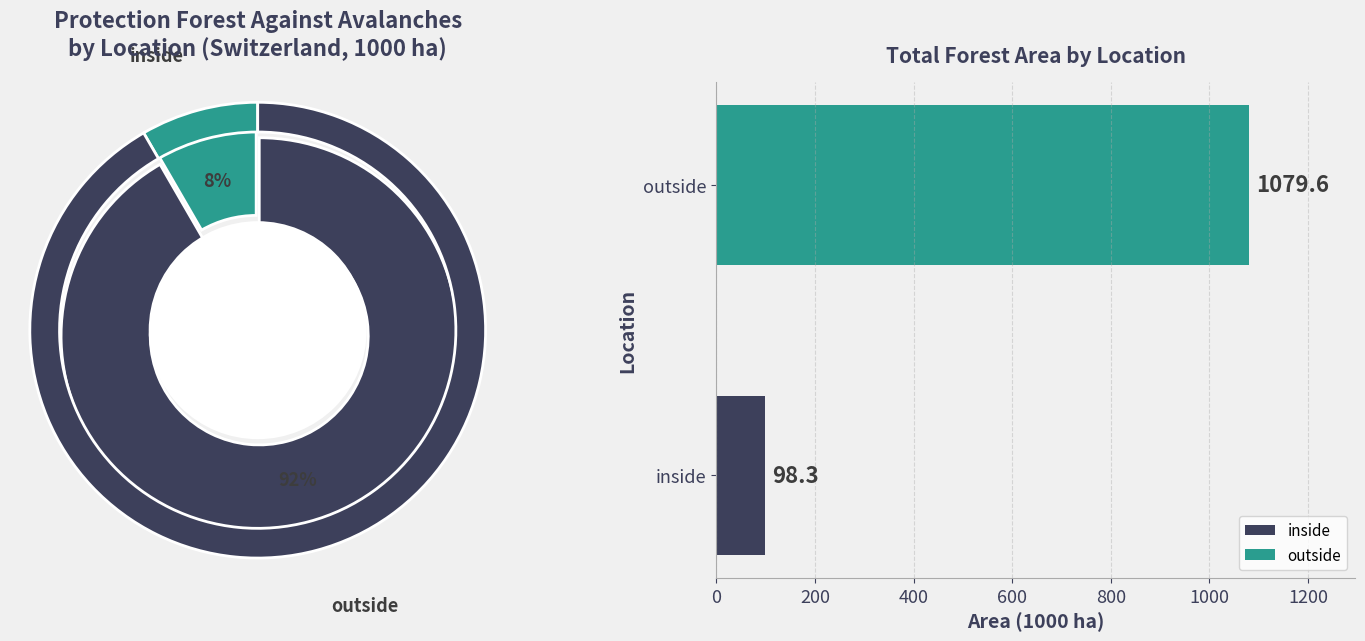

What percentage is the inside slice, to the nearest percent?

8%